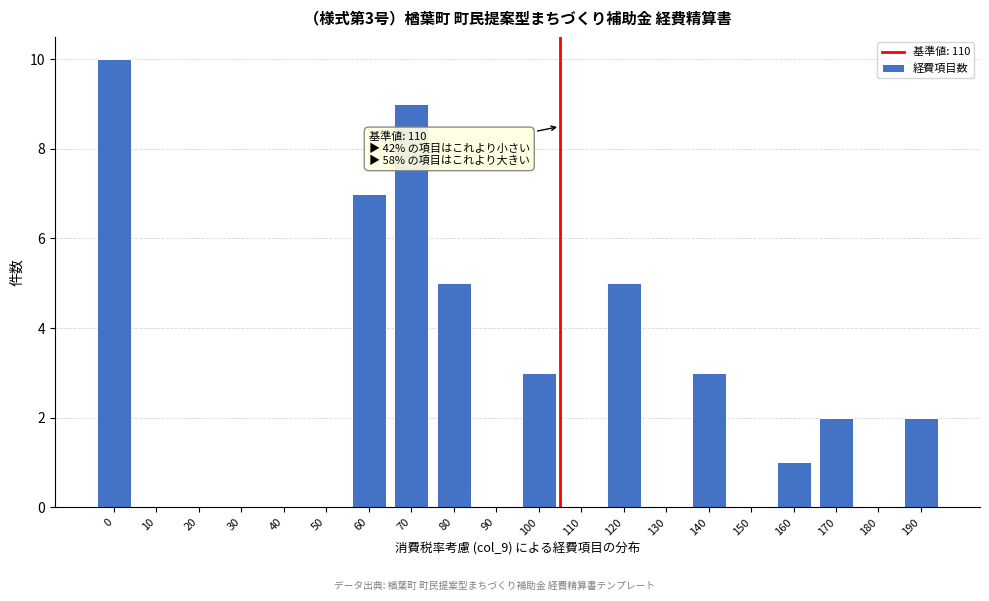

Reading left to right, transcribe all the data shown in this chart.

0=10	10=0	20=0	30=0	40=0	50=0	60=7	70=9	80=5	90=0	100=3	110=0	120=5	130=0	140=3	150=0	160=1	170=2	180=0	190=2